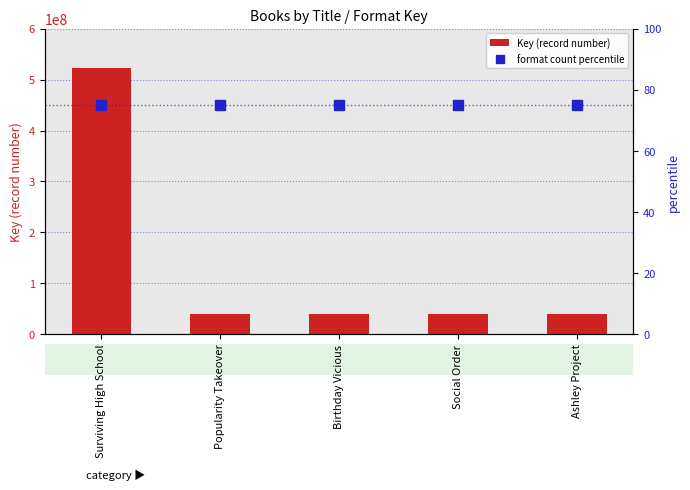

How many distinct data groups are displayed?

2